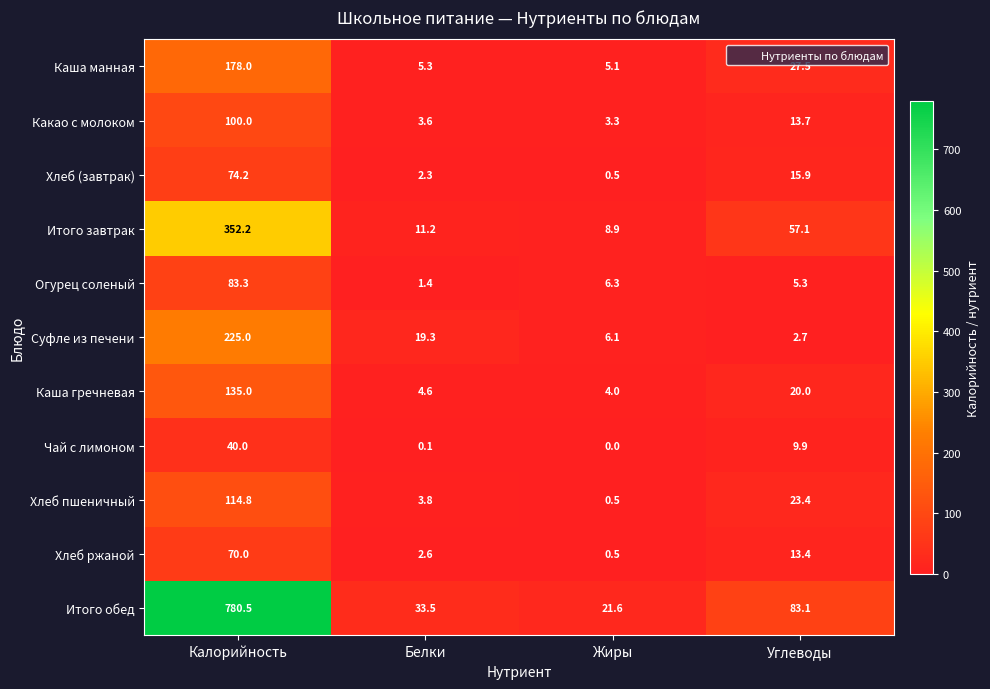

Where is Хлеб пшеничный nearest to the value 57?

Углеводы